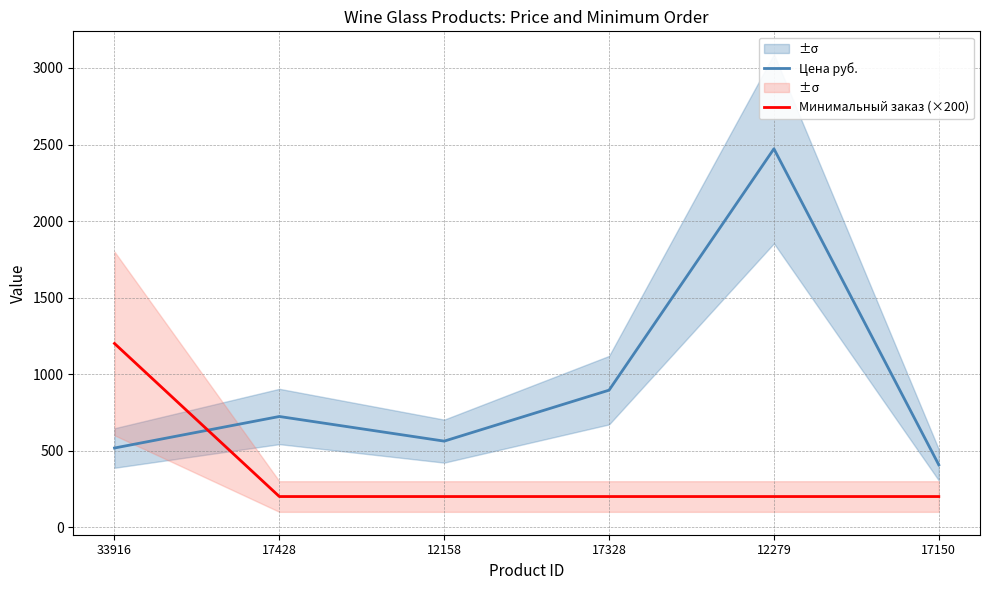

Where does the Цена руб. series first go above 723?

17328